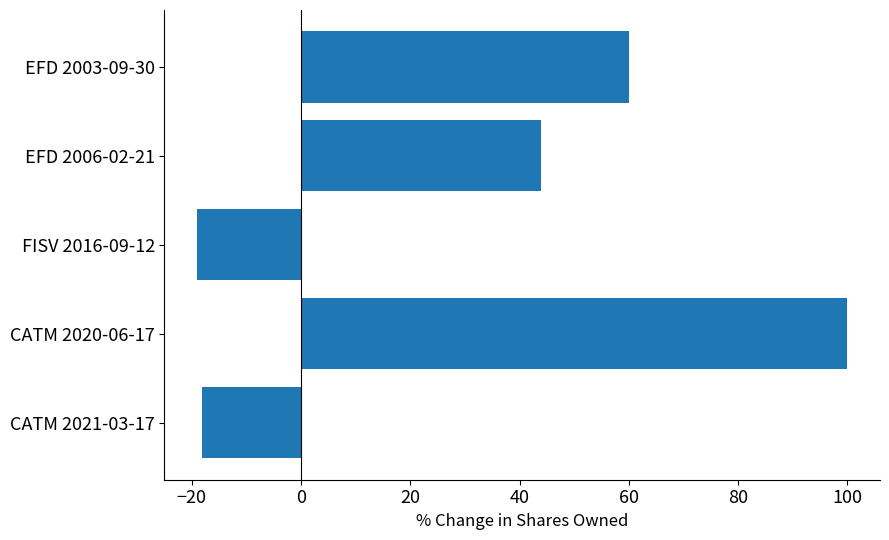

Reading top to bottom, extract all data points from this chart.

EFD 2003-09-30=60	EFD 2006-02-21=44	FISV 2016-09-12=-19	CATM 2020-06-17=100	CATM 2021-03-17=-18